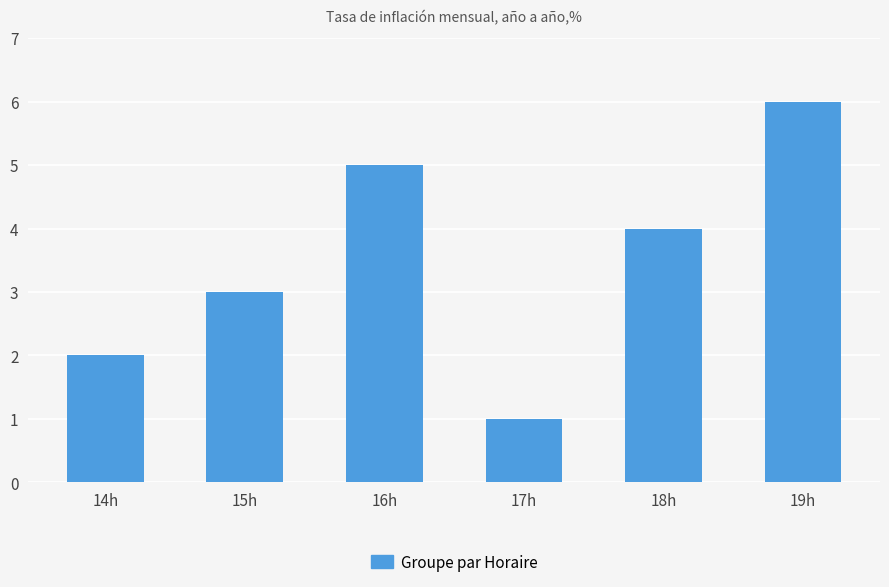

How many categories are shown in the chart?

6